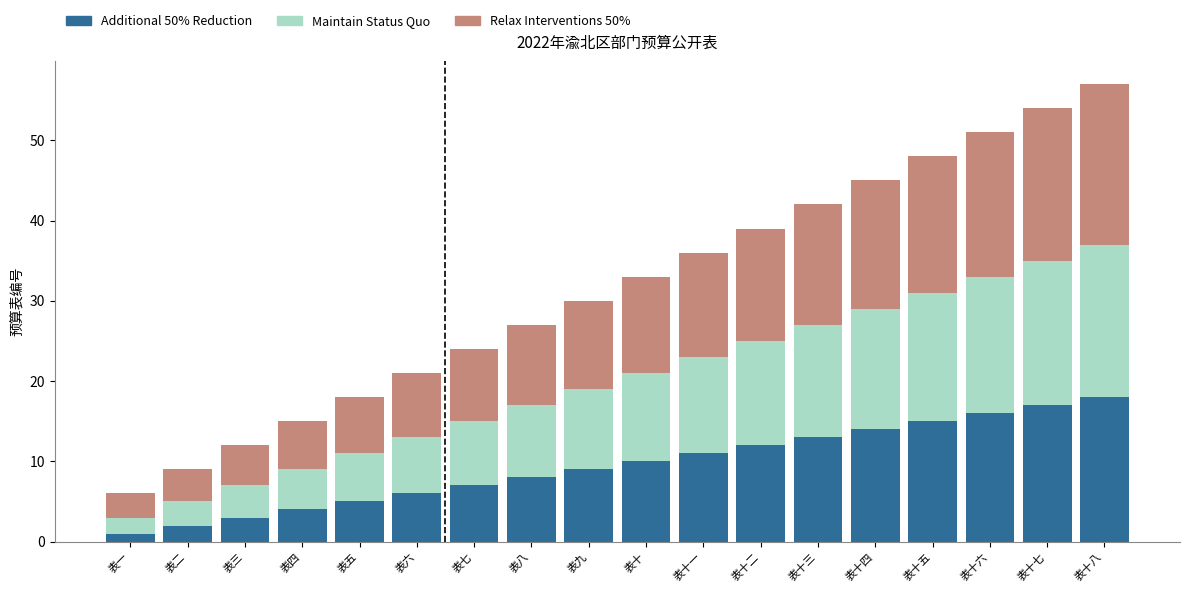

How many data points in Additional 50% Reduction are less than 10?

9